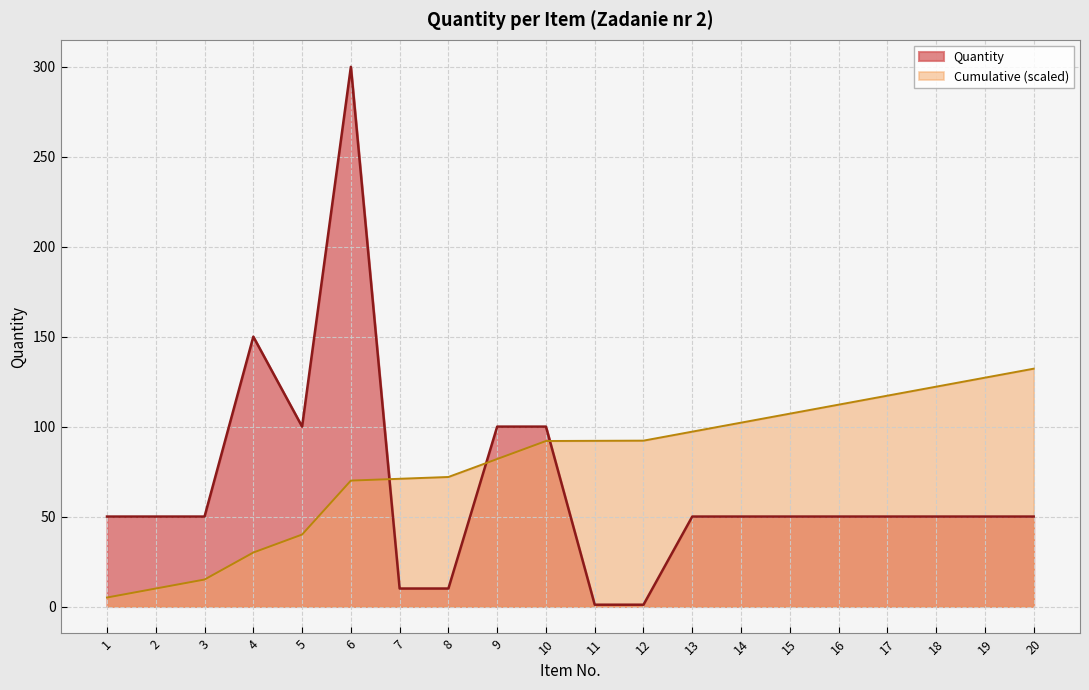

What is the sum of the values at 12 and 4?

151